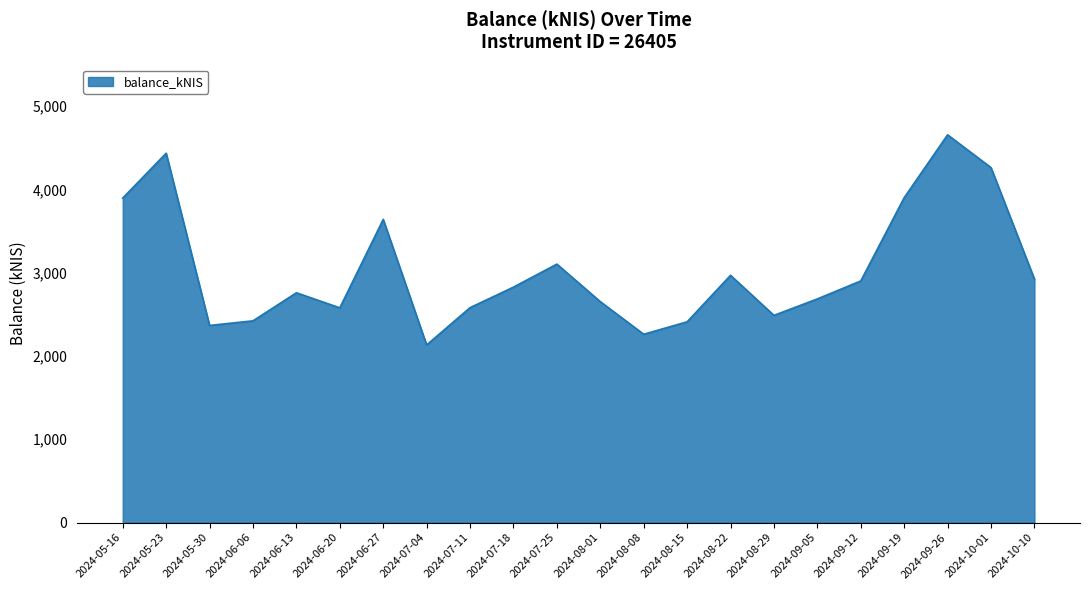

What is the difference between the values at 2024-10-10 and 2024-05-30?

556.9